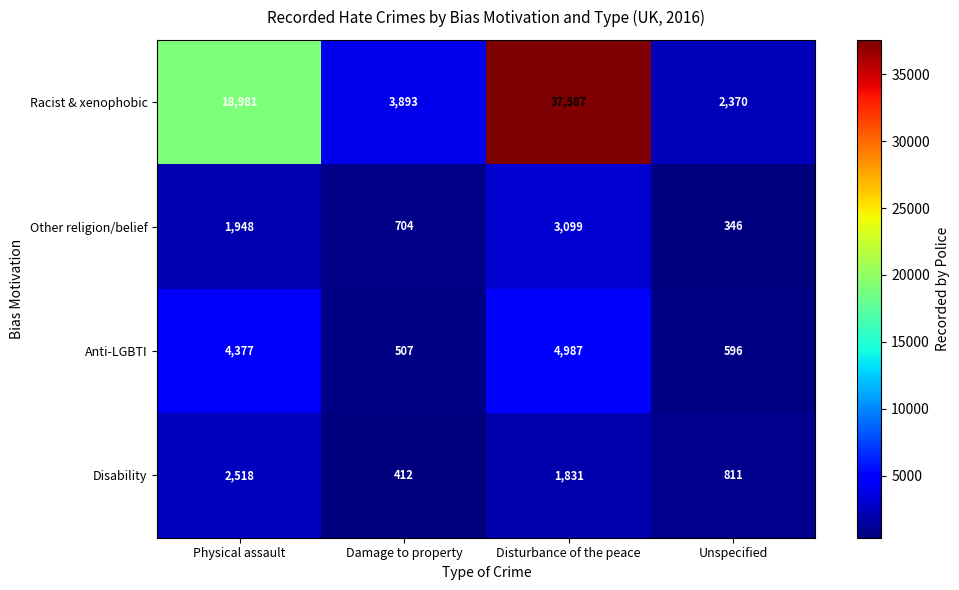

Reading left to right, transcribe all the data shown in this chart.

Racist & xenophobic: 18981	3893	37587	2370
Other religion/belief: 1948	704	3099	346
Anti-LGBTI: 4377	507	4987	596
Disability: 2518	412	1831	811